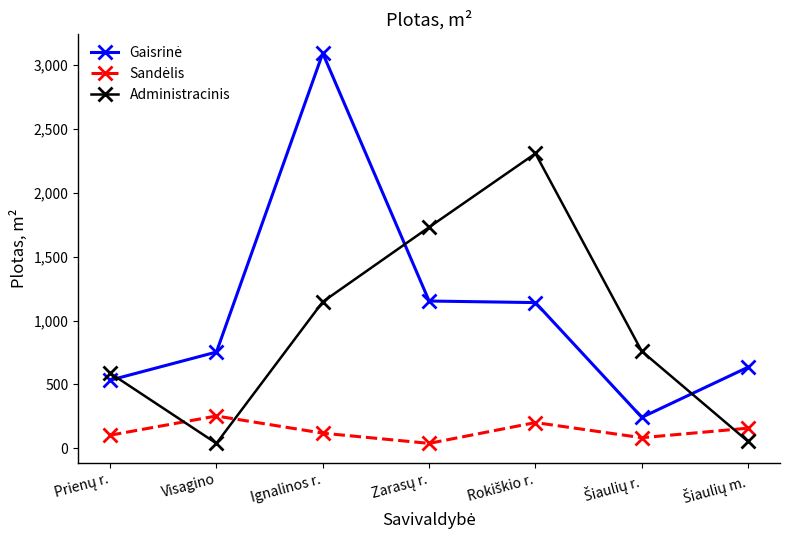

Which category has the highest value across all series?

Ignalinos r.